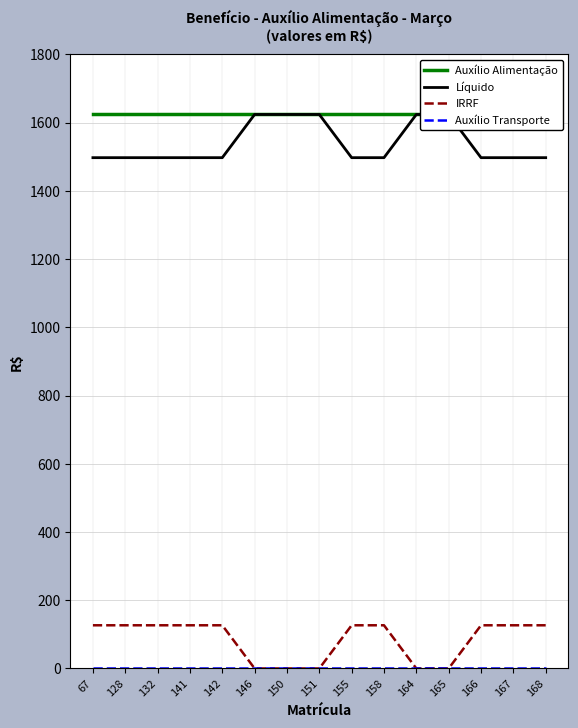

Rank the series at 67 from lowest to highest value.

Auxílio Transporte, IRRF, Líquido, Auxílio Alimentação